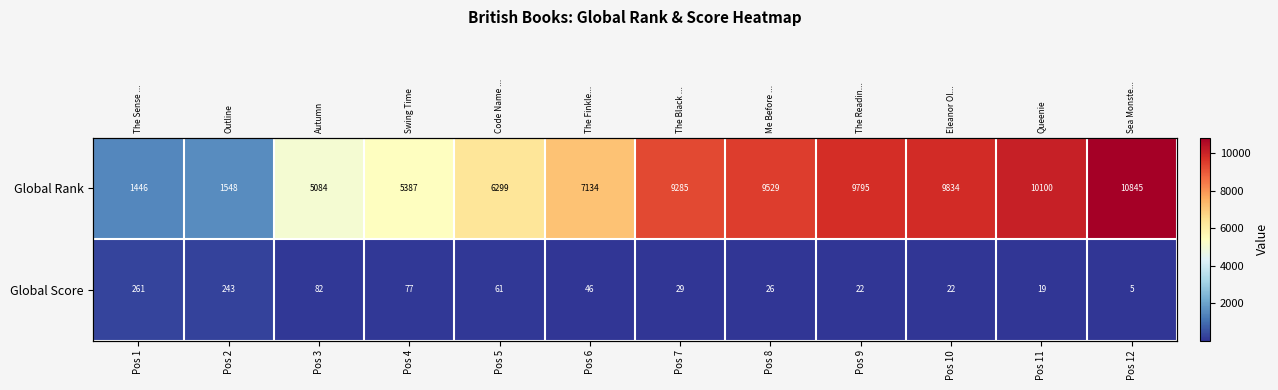

What value does the Global Score series have at Pos 3, to the nearest 5?

80